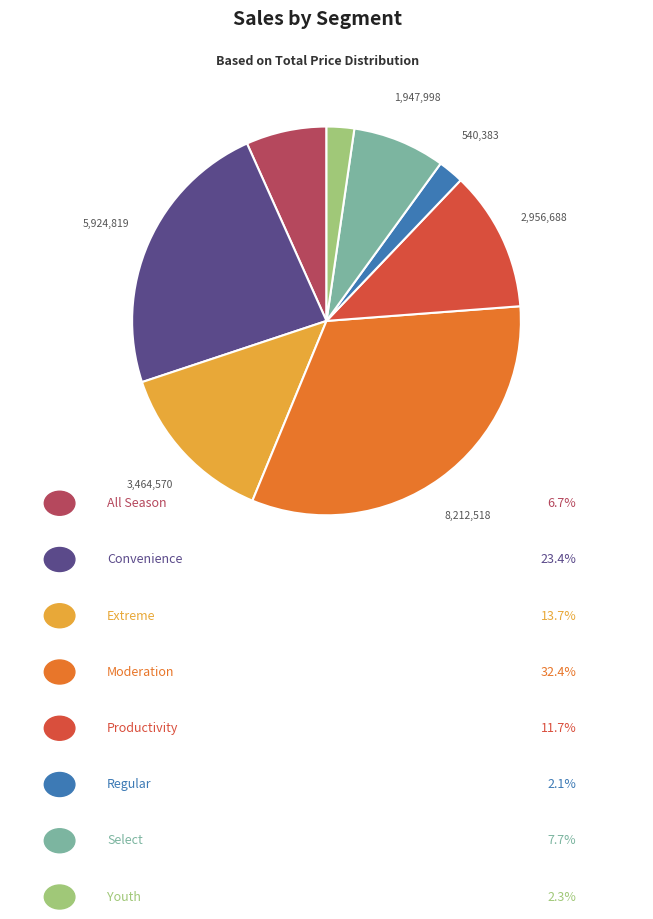

Is there a majority slice in this chart?

No